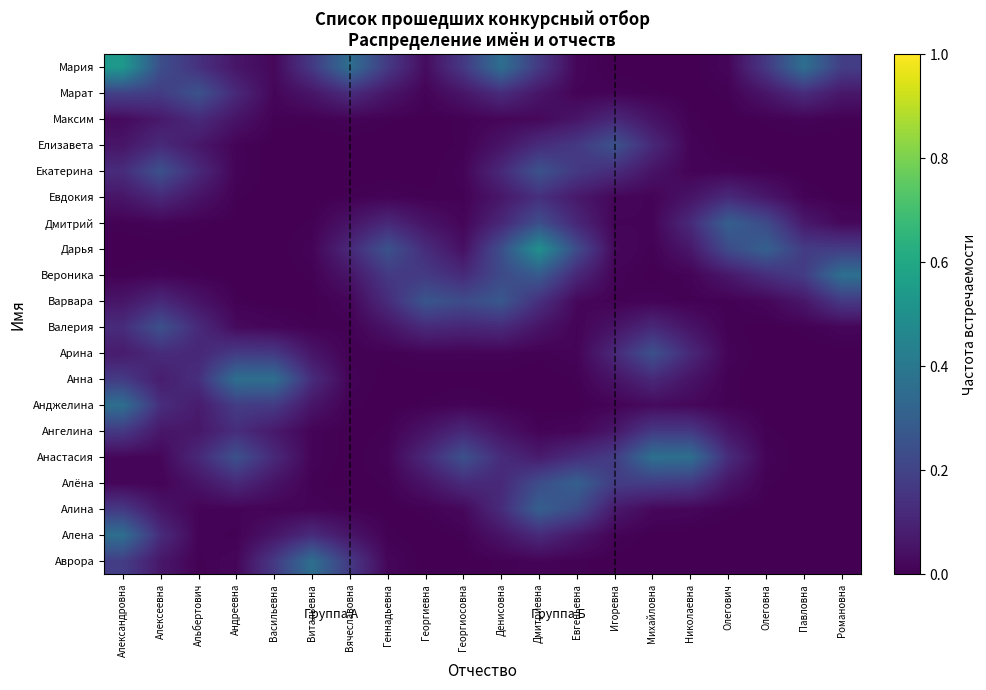

Which label corresponds to the smallest value in the chart?

Олегович